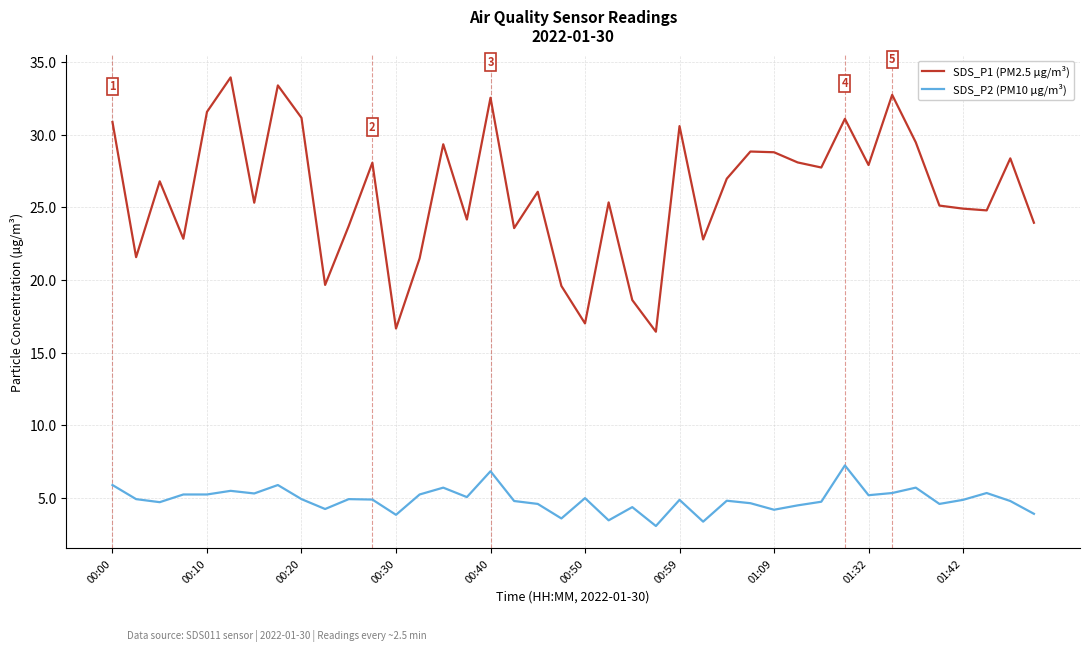

What is the difference between the maximum and minimum values in the SDS_P2 (PM10 µg/m³) series?

4.2